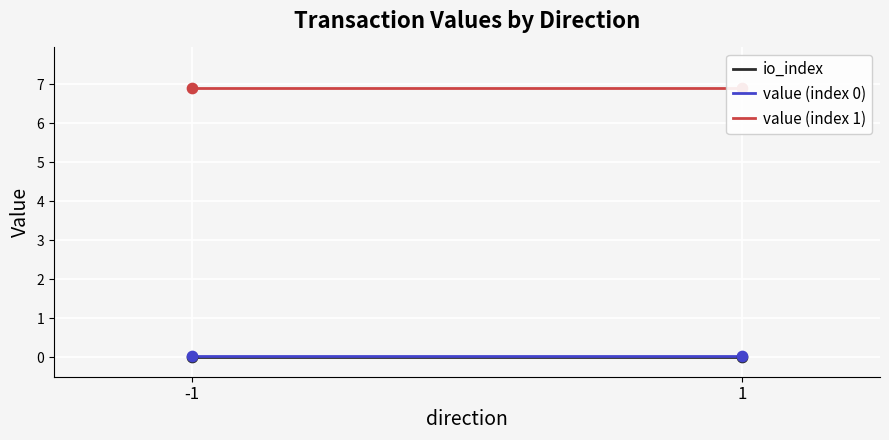

Which series reaches the minimum Y coordinate?

io_index